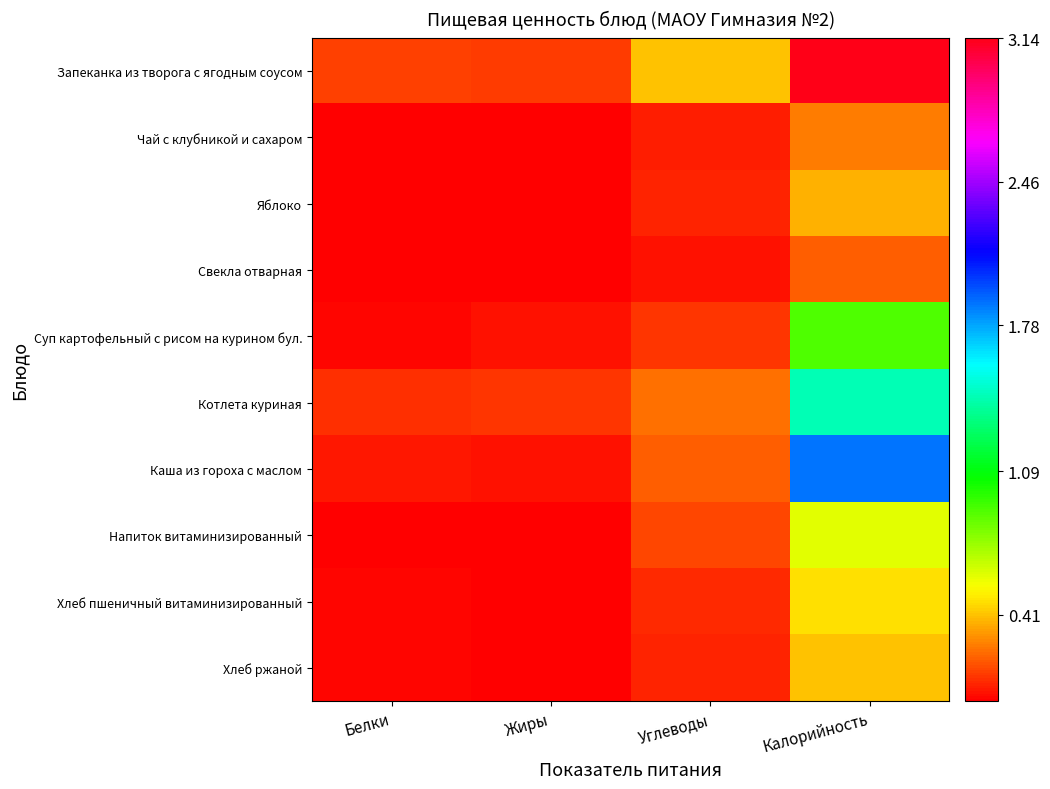

Count the number of data series in this chart.

10